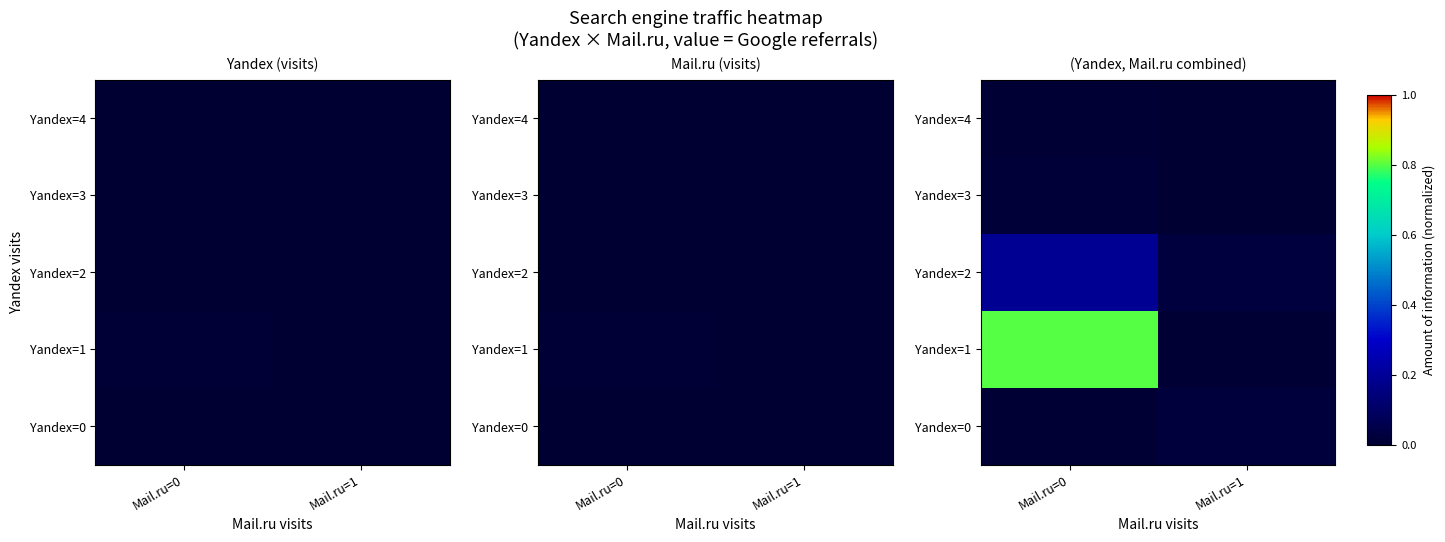

How many categories are shown in the chart?

2